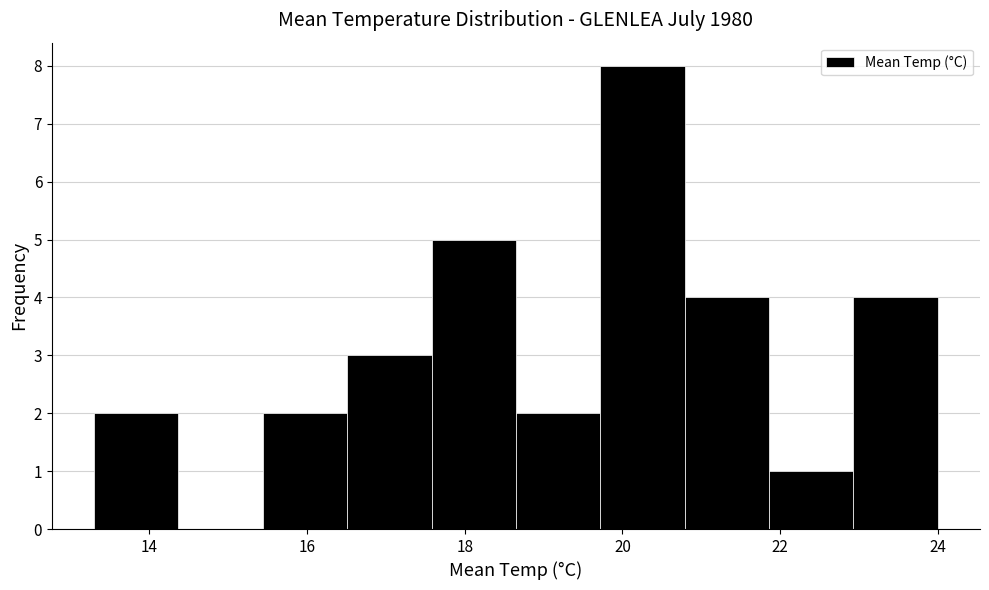

Which range on the x-axis has the tallest bar?

19.8 to 20.8